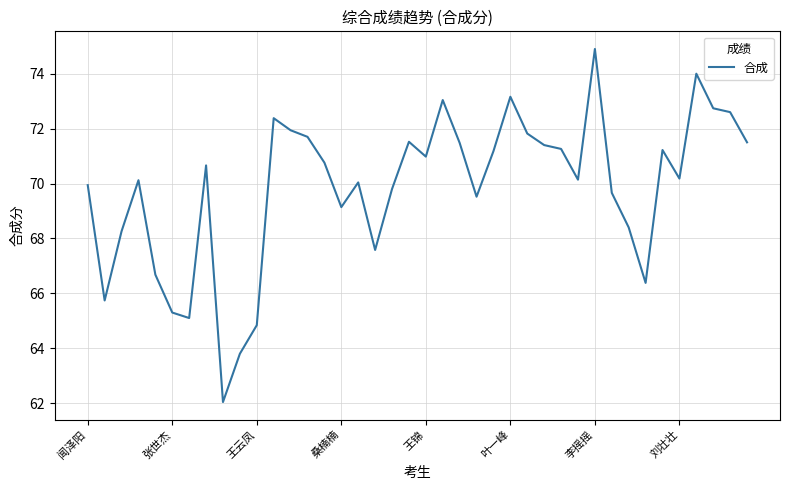

What is the difference between the maximum and minimum values?

12.9